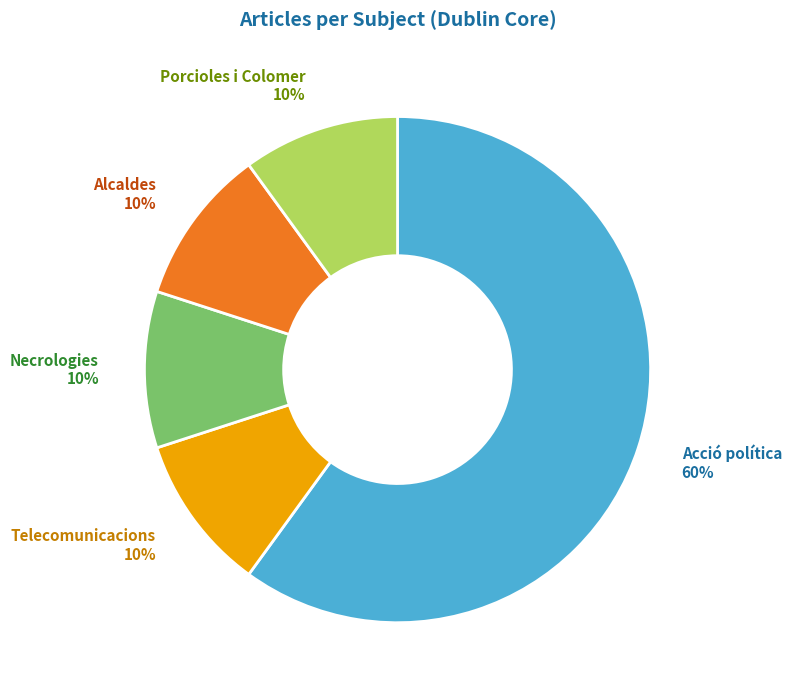

To the nearest percent, what is the difference between the largest and smallest slice percentages?

50%